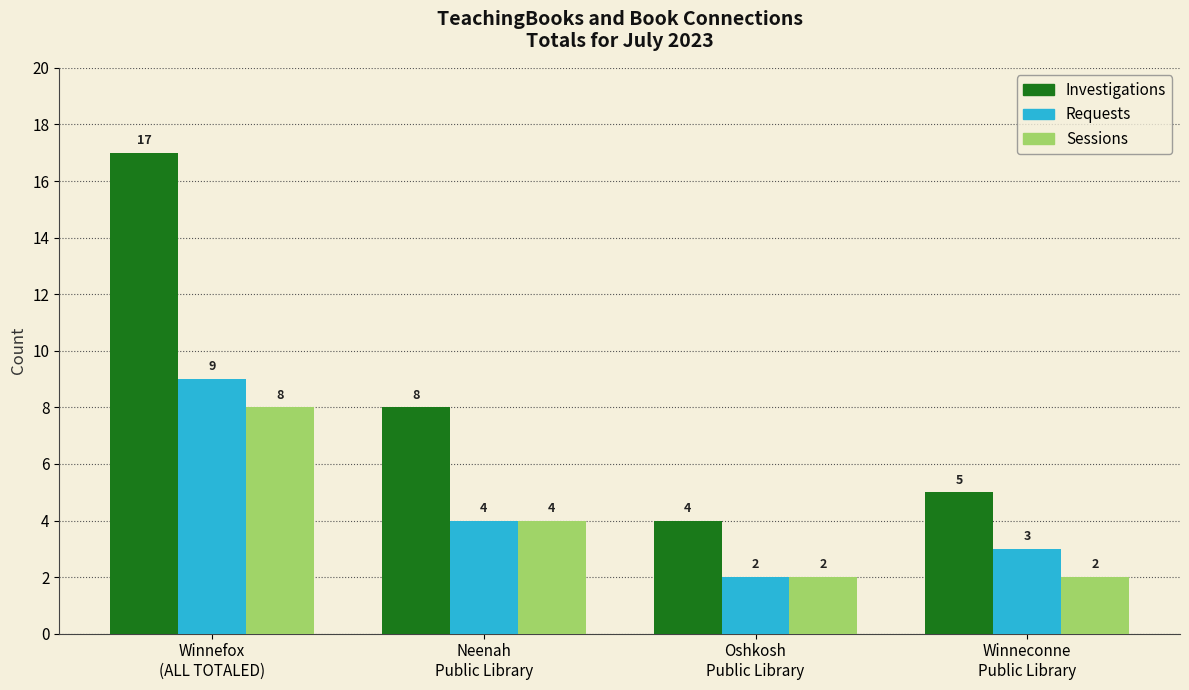

Where does the Requests series first go above 4?

Winnefox
(ALL TOTALED)